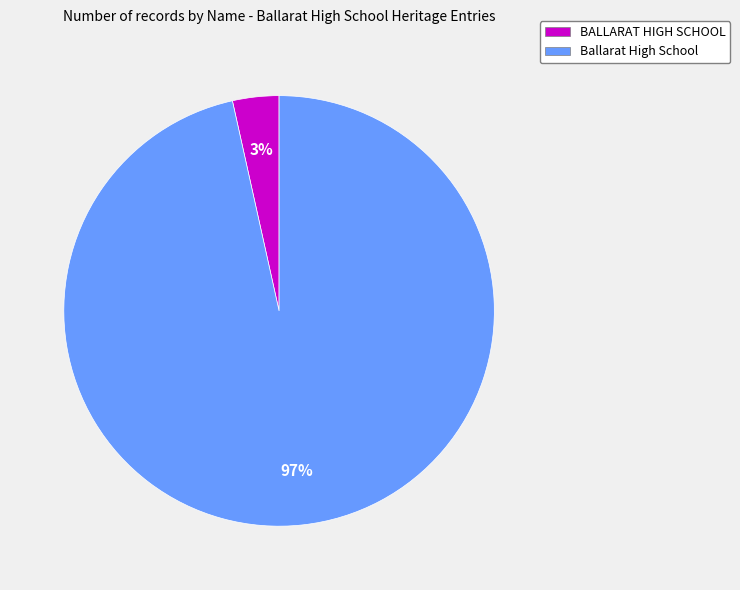

Between Ballarat High School and BALLARAT HIGH SCHOOL, which is larger?

Ballarat High School